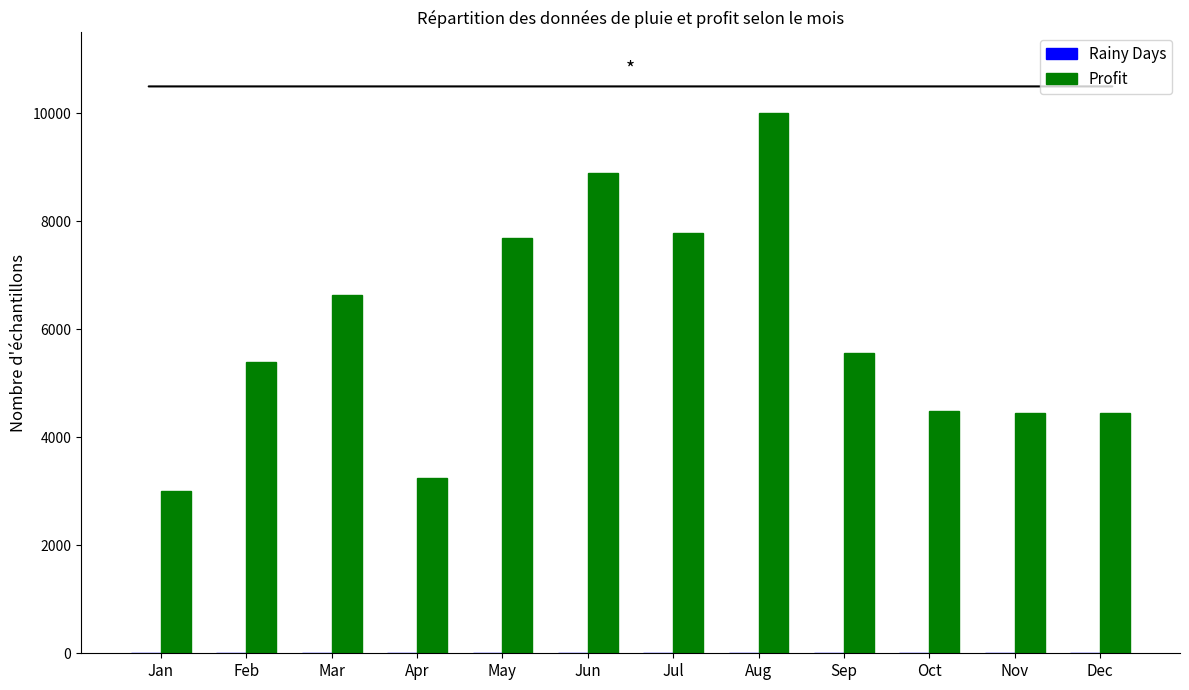

What is the maximum value shown in the chart?

9999